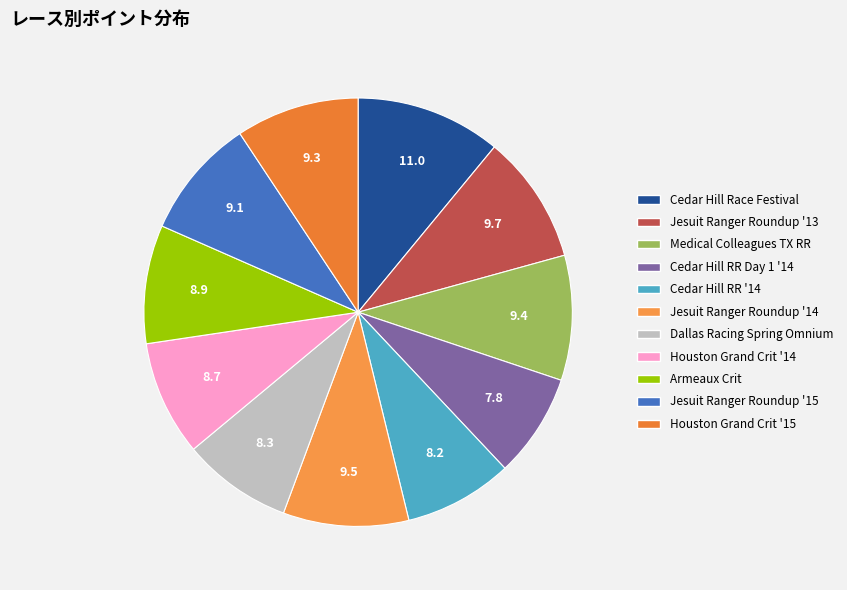

Is it true that Dallas Racing Spring Omnium is 8% of the pie?

True